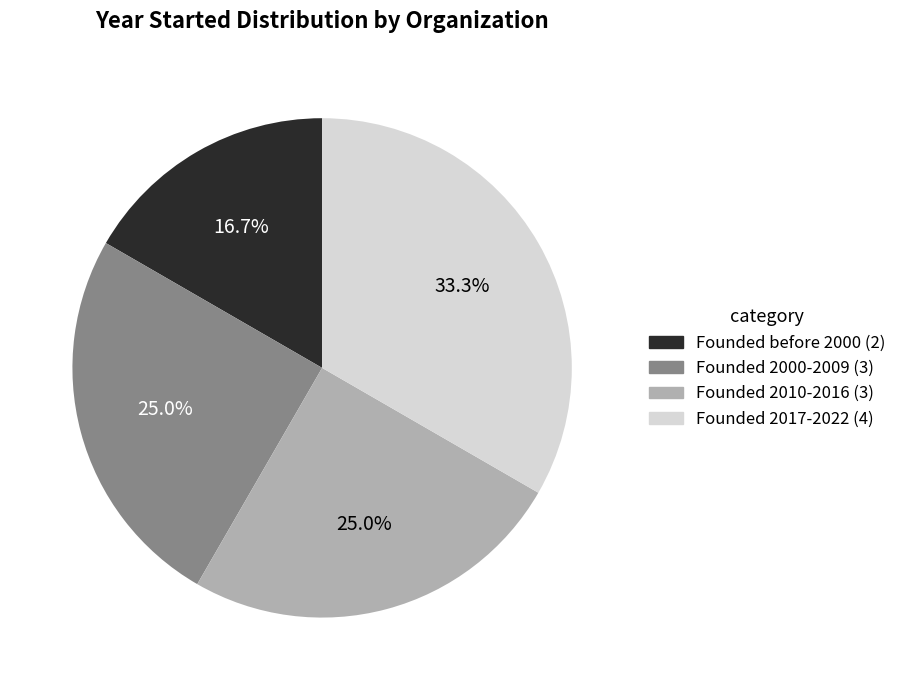

Does any single category account for the majority?

No